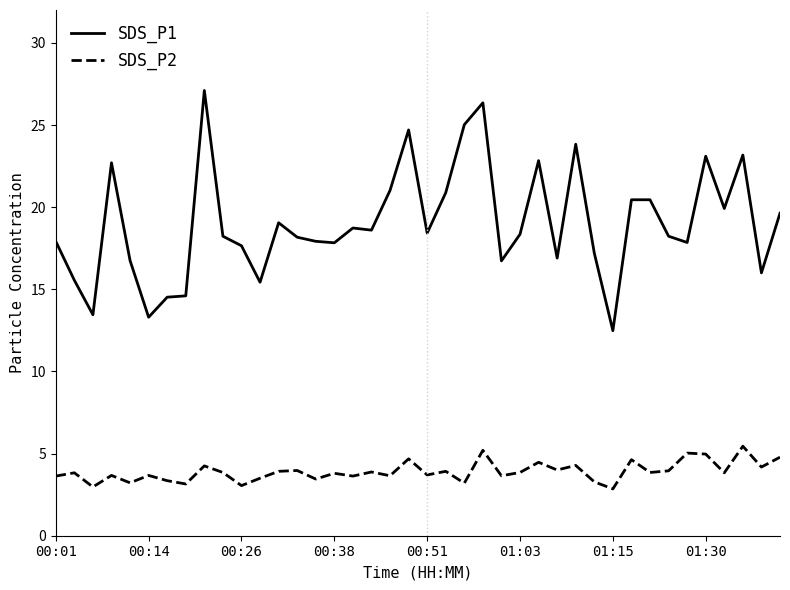

What is the lowest value of the SDS_P2 series?

2.9